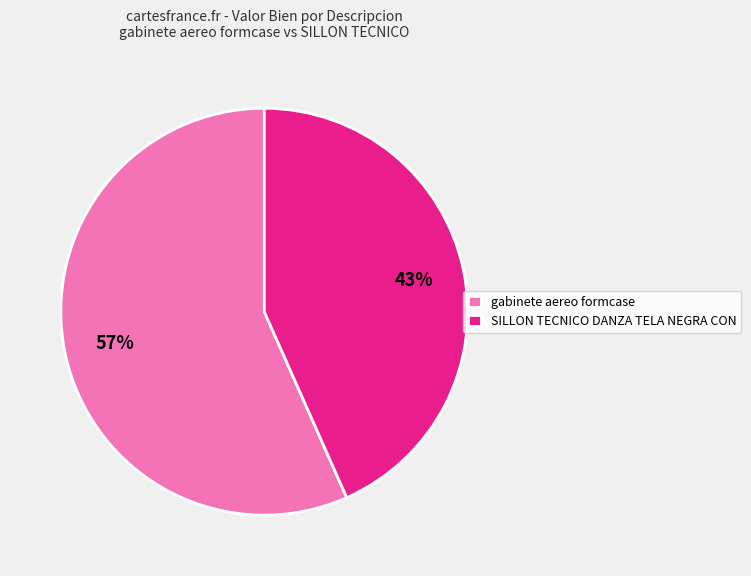

Which category has the biggest portion of the pie?

gabinete aereo formcase